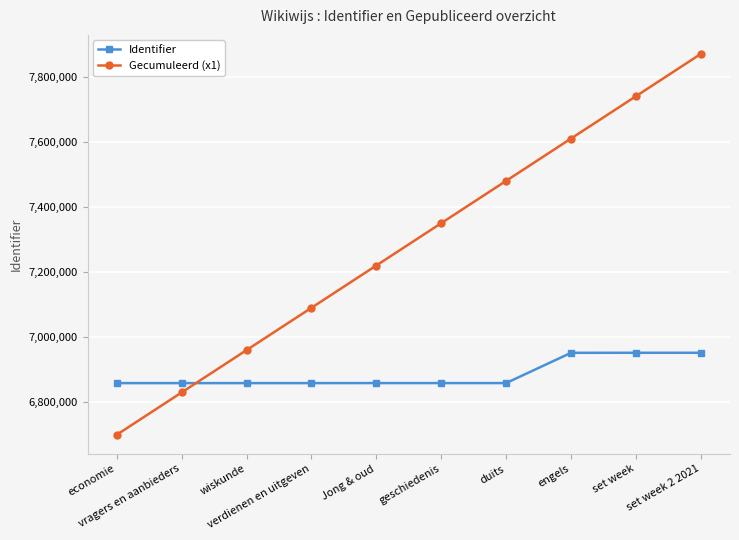

Rank the series at set week from lowest to highest value.

Identifier, Gecumuleerd (x1)